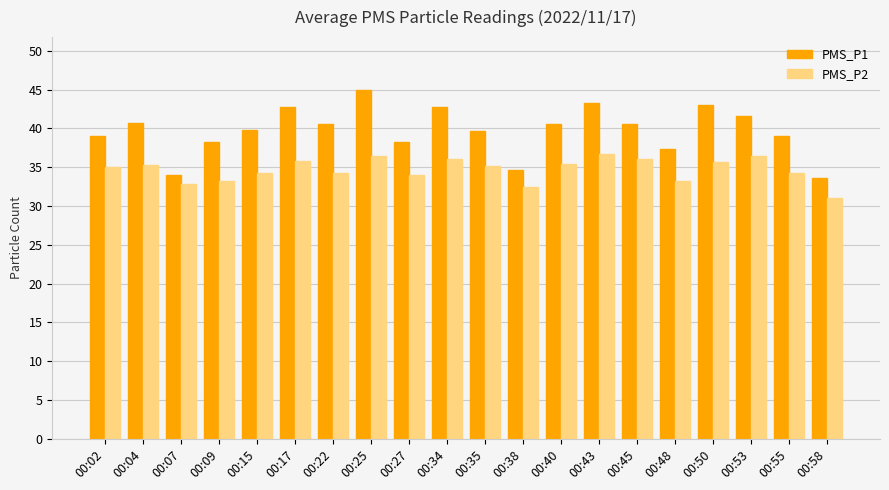

What is the spread (max minus min) of values at 00:55?

4.8